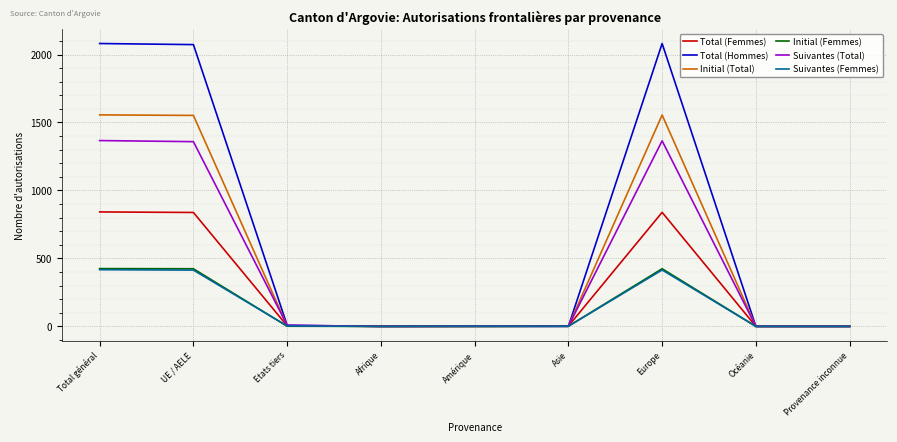

The value of Total (Hommes) at Provenance inconnue is -768. True or false?

False